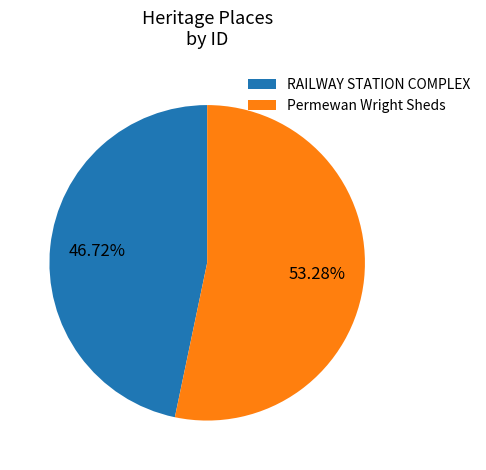

Is it true that RAILWAY STATION COMPLEX is 35% of the pie?

False